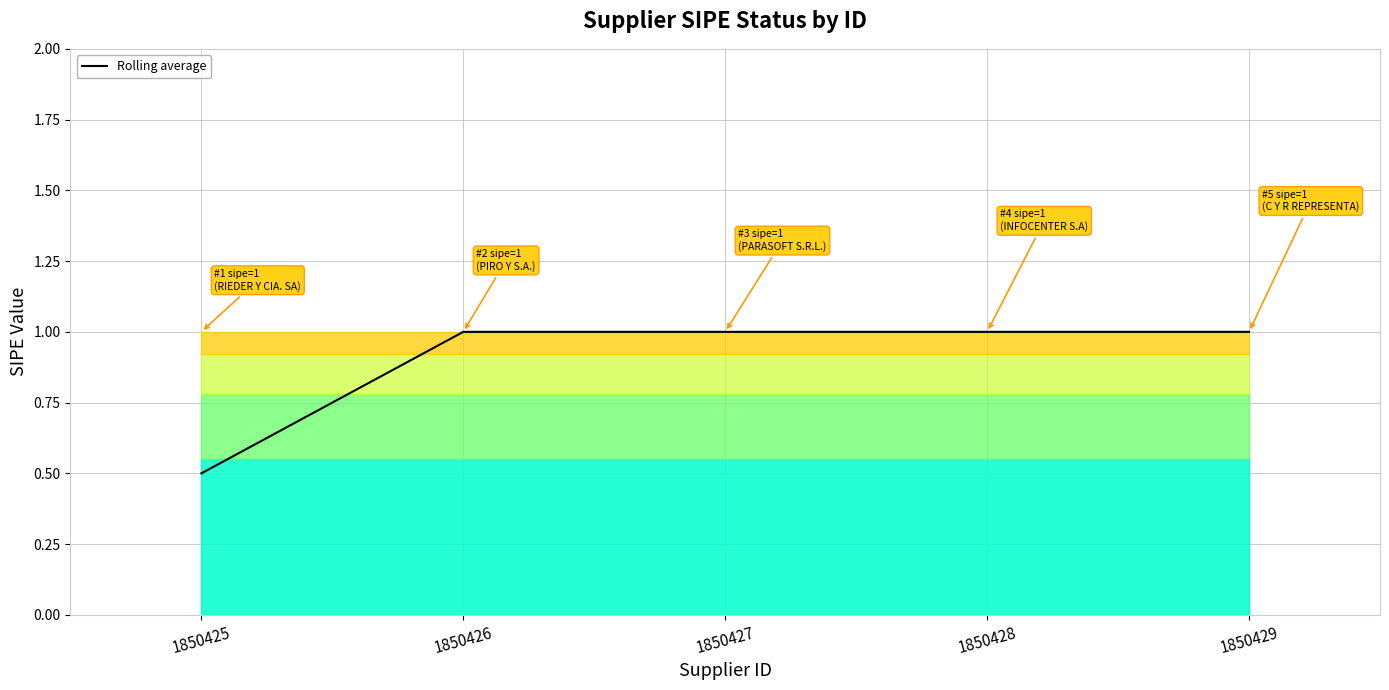

True or false: there are more than 2 points higher than both neighbors.

False